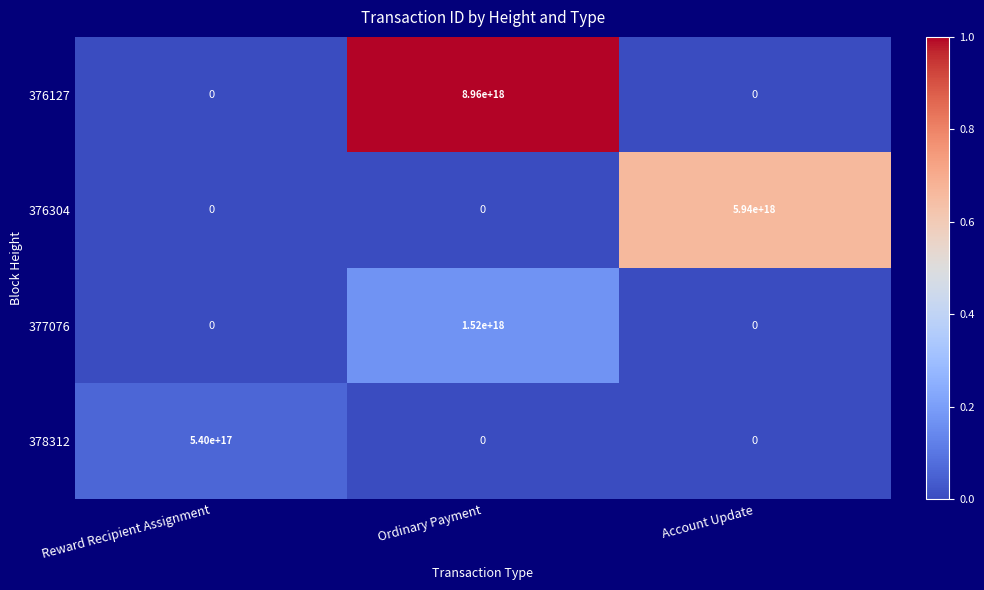

Which series changed the most between Reward Recipient Assignment and Ordinary Payment?

376127